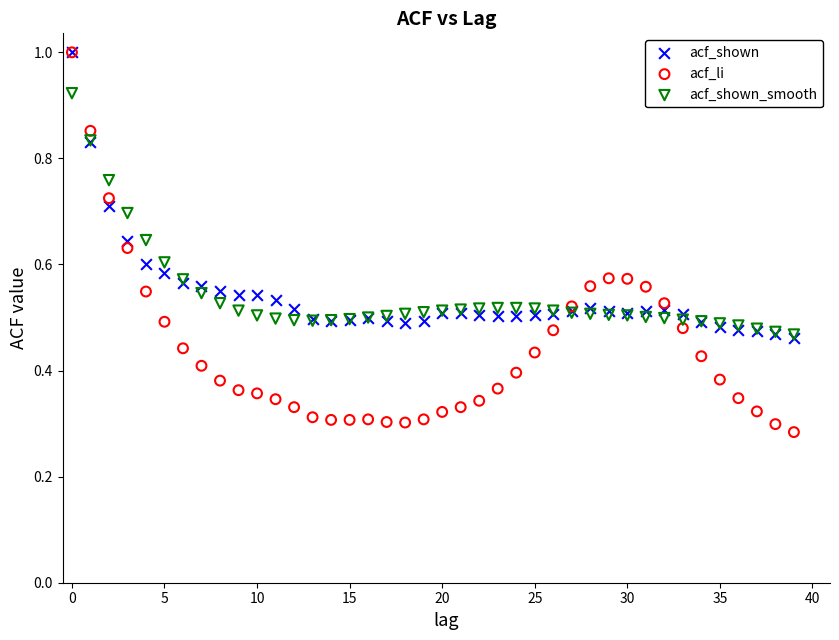

What are all the series names shown in the legend?

acf_shown, acf_li, acf_shown_smooth